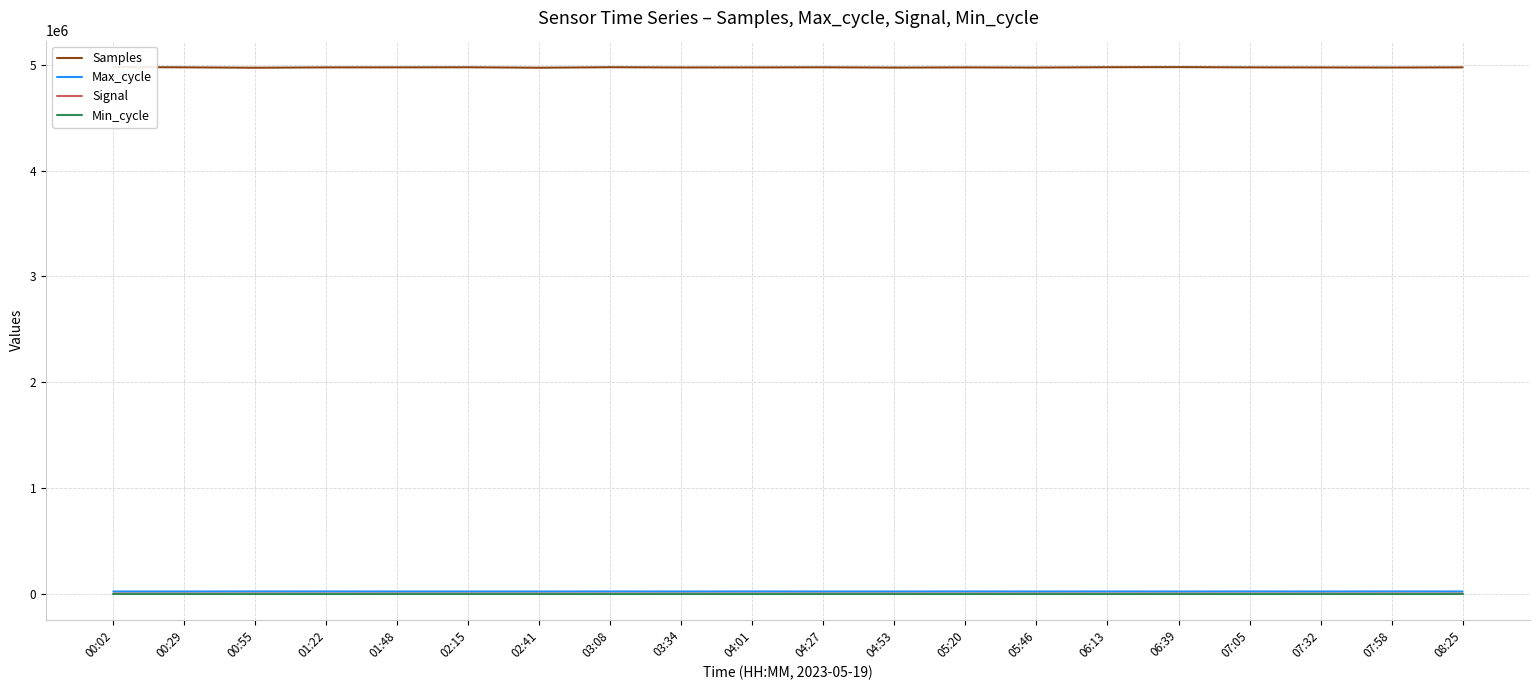

The Min_cycle series shows 28 at 07:32. True or false?

True